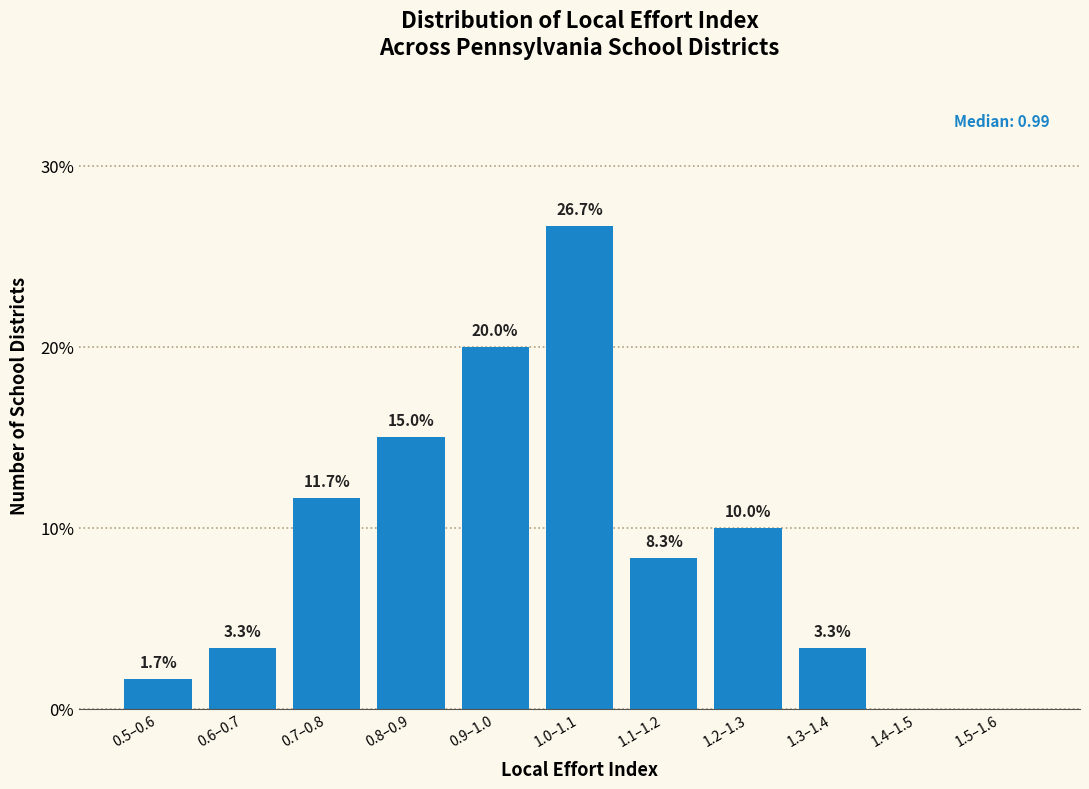

Reading left to right, list all the values displayed in this chart.

0.5–0.6=1.7	0.6–0.7=3.3	0.7–0.8=11.7	0.8–0.9=15.0	0.9–1.0=20.0	1.0–1.1=26.7	1.1–1.2=8.3	1.2–1.3=10.0	1.3–1.4=3.3	1.4–1.5=0.0	1.5–1.6=0.0